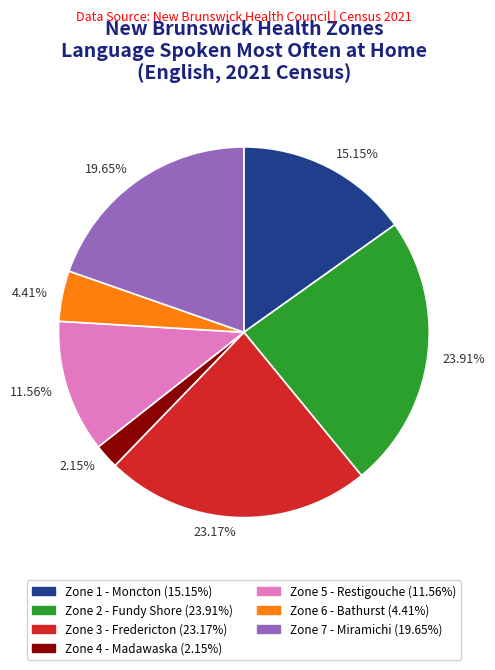

To the nearest percent, what is the average slice percentage?

14%